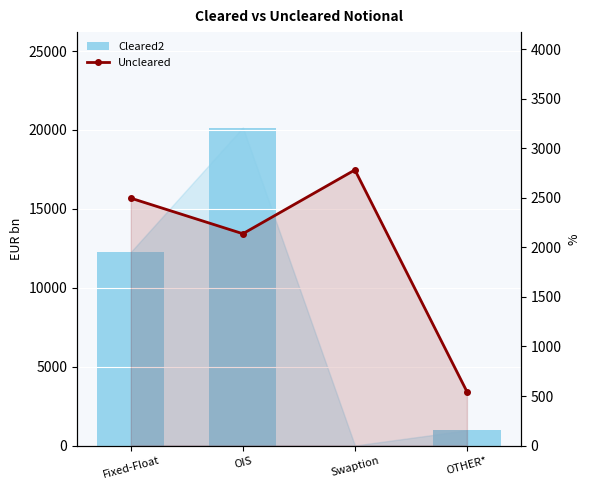

Are the bars horizontal?

No